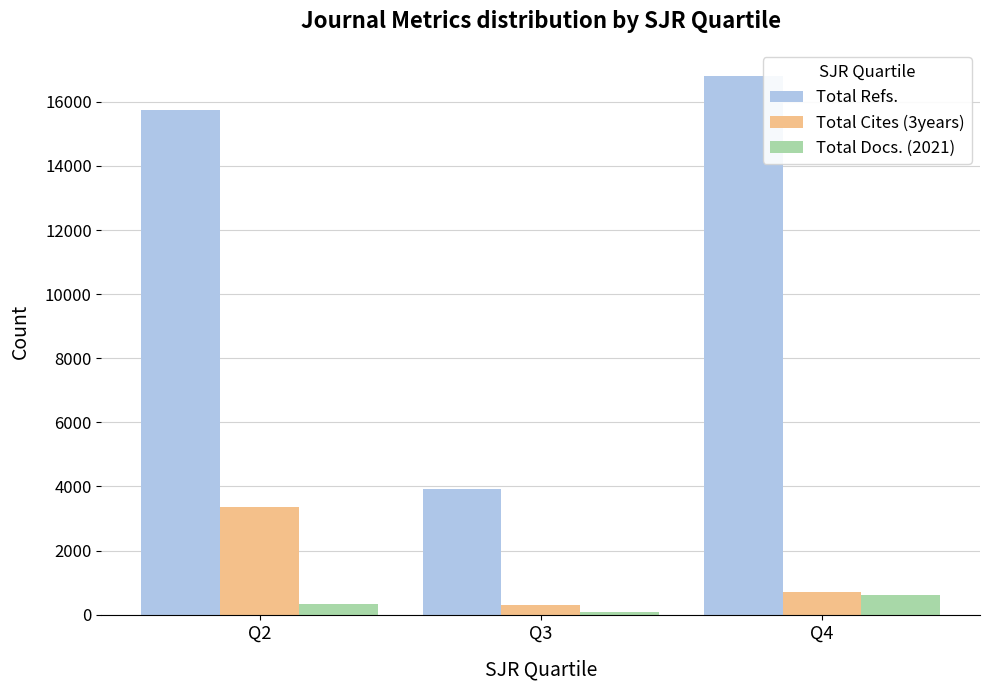

How many Total Docs. (2021) values are between 93 and 601?

3